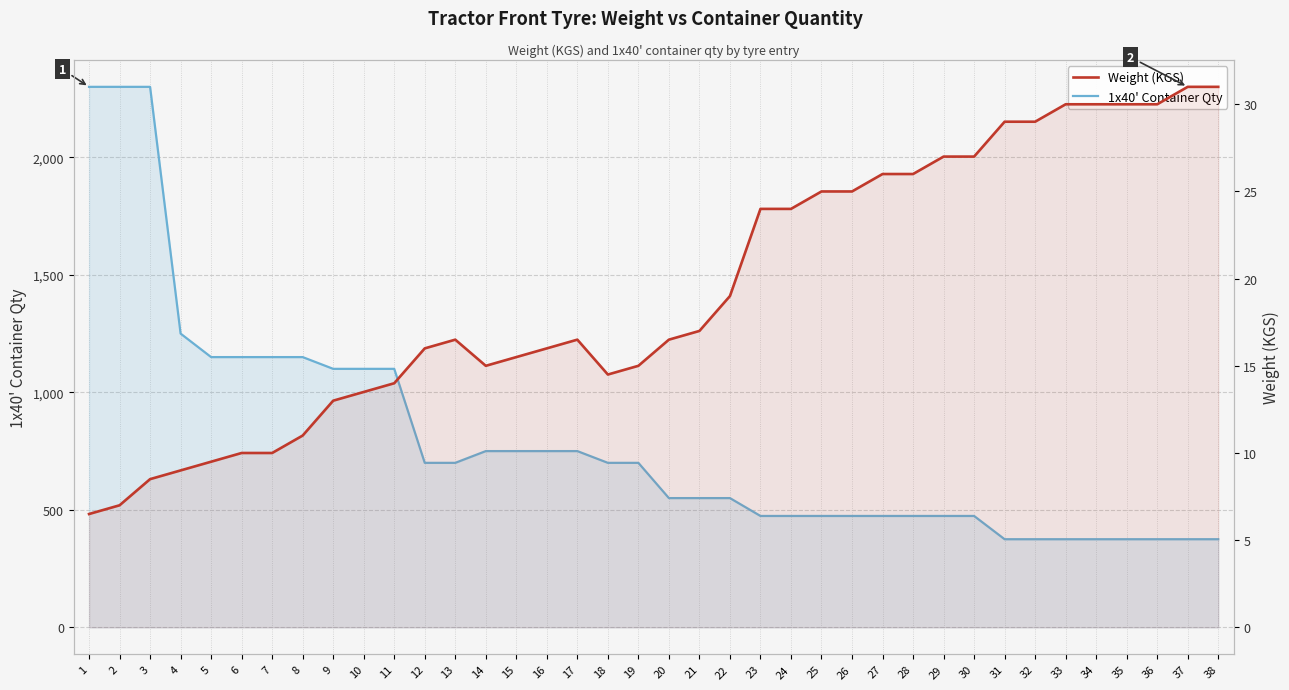

What is the difference between the second highest and minimum values in the Weight (KGS) series?

24.5